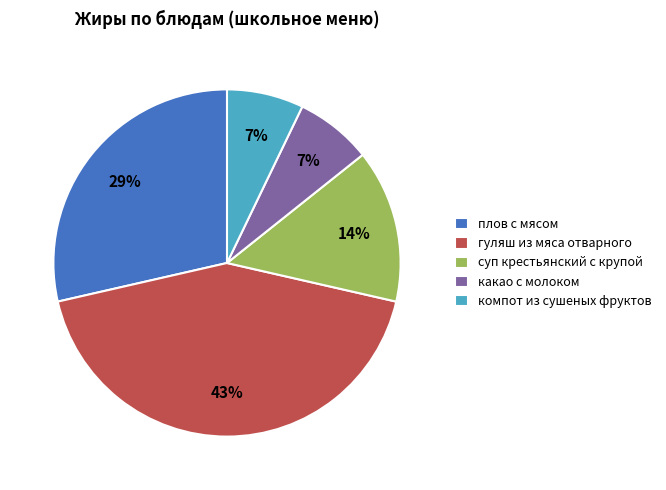

How many slices are in this pie chart?

5